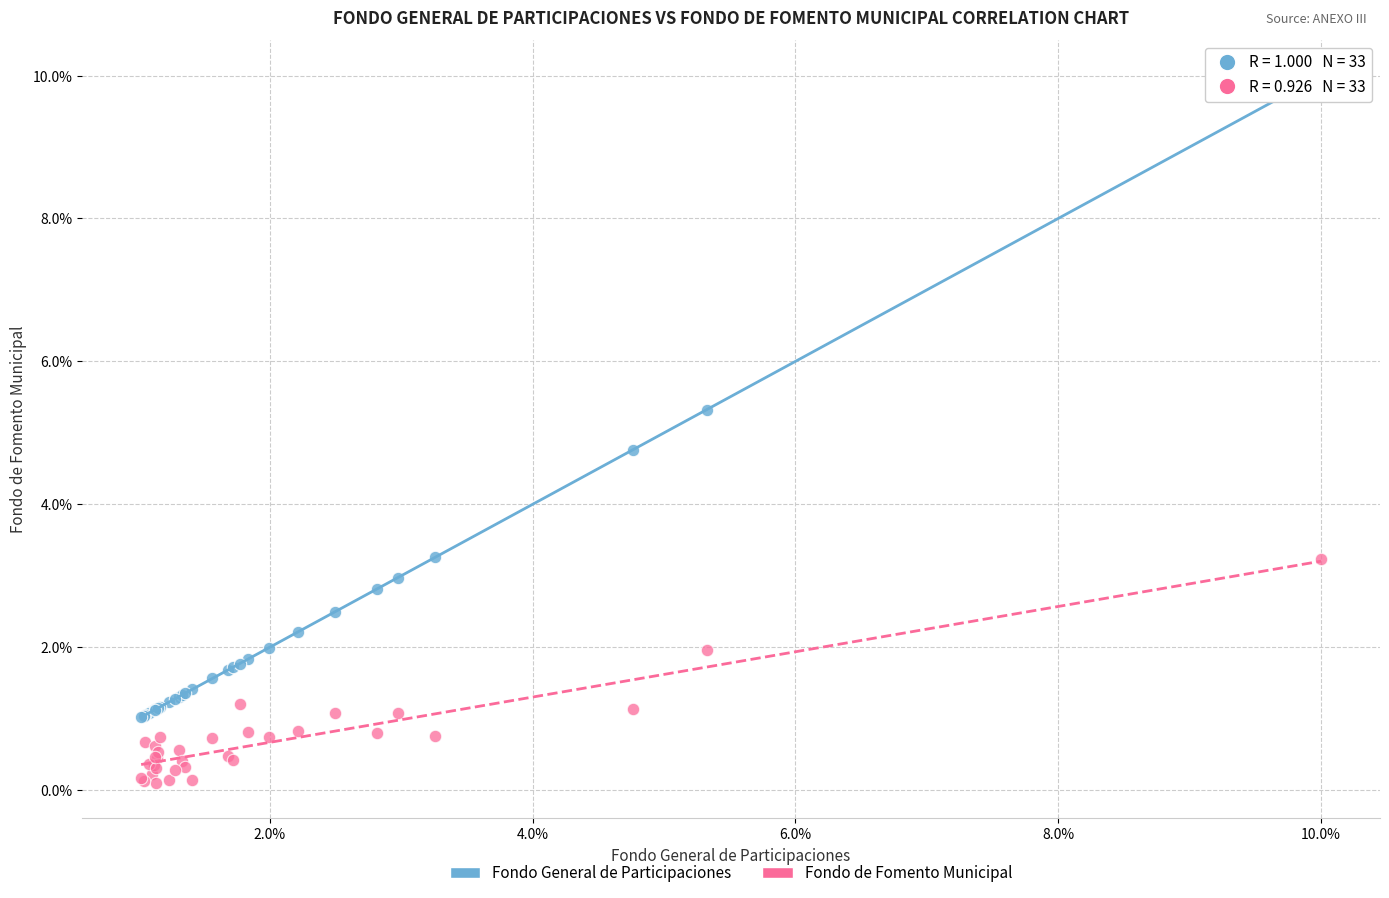

Which series reaches the minimum Y coordinate?

Fondo de Fomento Municipal